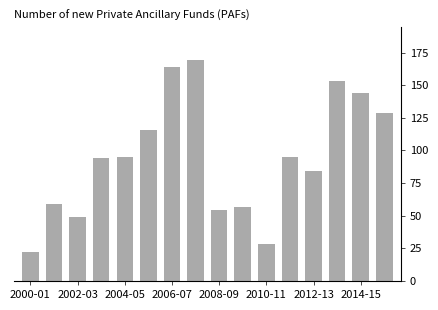

Reading left to right, list all the values displayed in this chart.

22	59	49	94	95	116	164	169	54	57	28	95	84	153	144	129